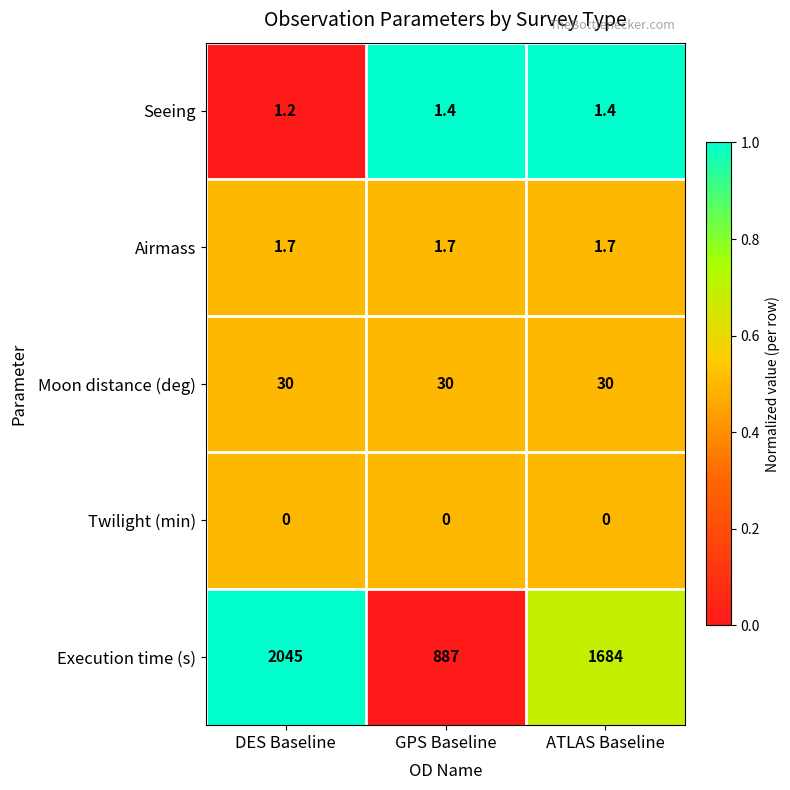

What value does the Moon distance (deg) series have at ATLAS Baseline?

30.0